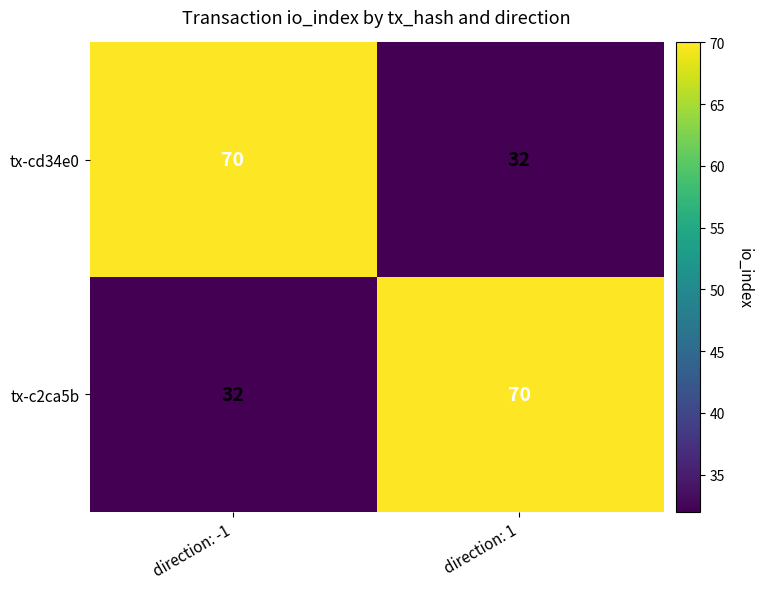

What is the smallest value displayed?

32